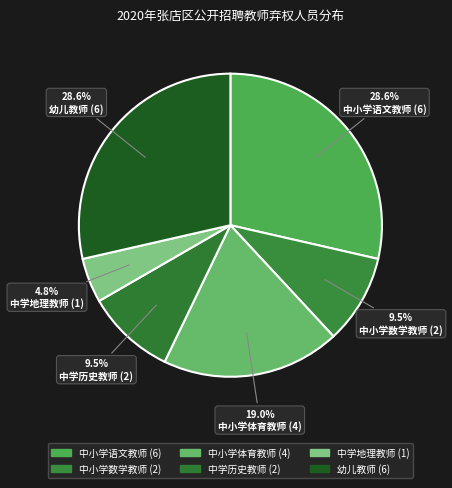

Is 中学历史教师 the majority of the pie?

No